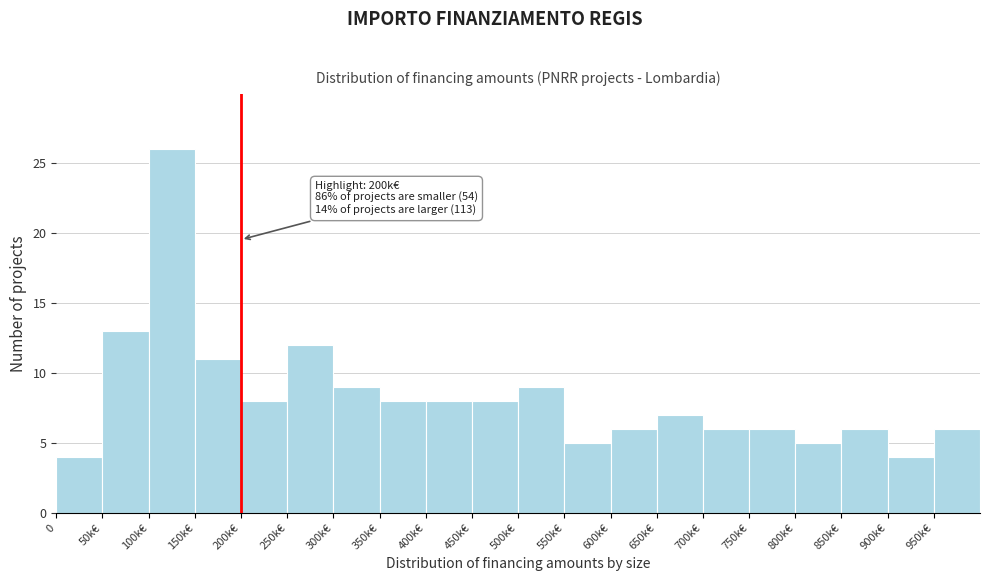

Reading left to right, transcribe all the data shown in this chart.

4	13	26	11	8	12	9	8	8	8	9	5	6	7	6	6	5	6	4	6